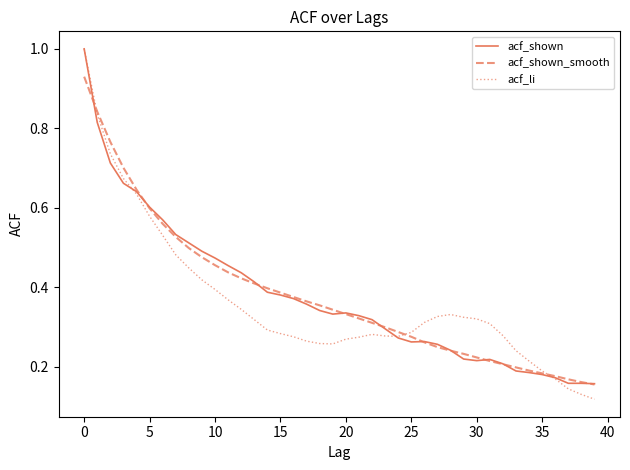

What is the maximum value shown in the chart?

1.0